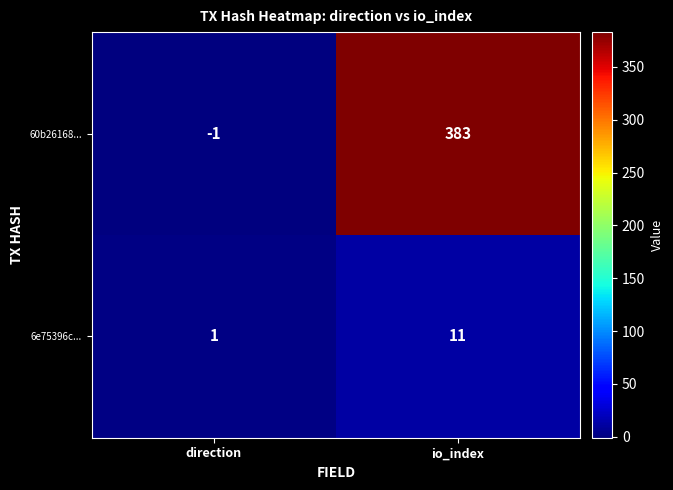

What is the total value across all series at io_index?

394